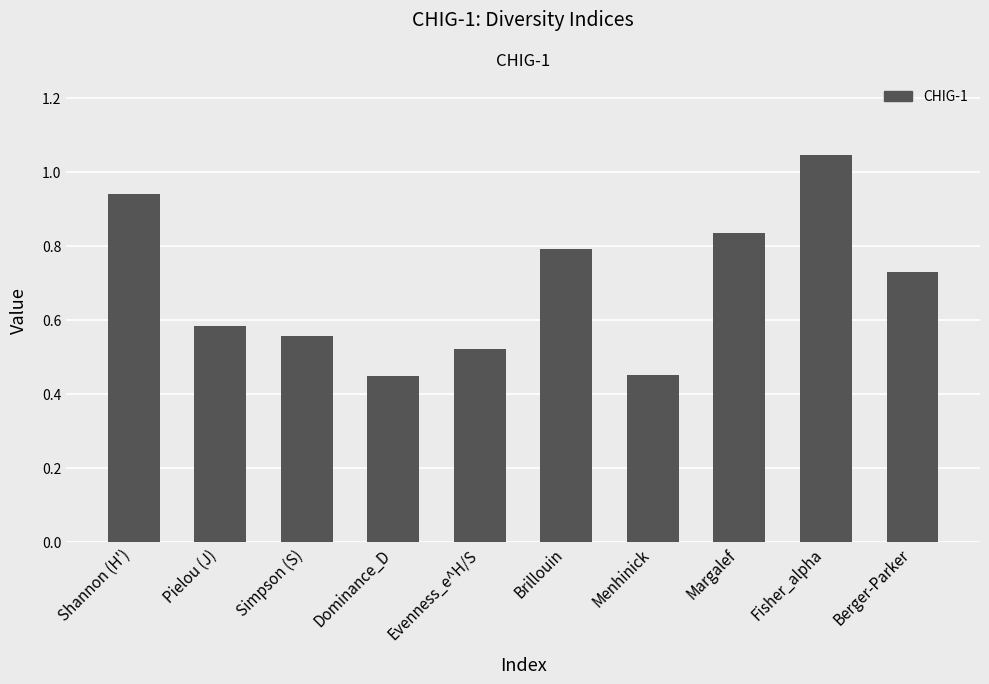

What is the label of the 3rd bar from the left?

Simpson (S)